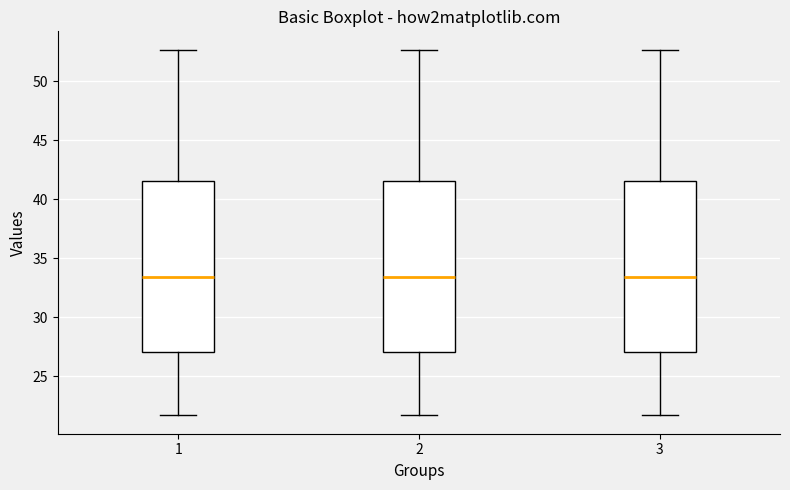

Reading left to right, read every box against the y-axis: the position of its median line, the range the box covers, and the ends of its whiskers. The values are not printed on the chart, so give them approximately, as read against the axis.

1: median 33.5, box 27.0 to 41.5, whiskers 21.5 to 52.5
2: median 33.5, box 27.0 to 41.5, whiskers 21.5 to 52.5
3: median 33.5, box 27.0 to 41.5, whiskers 21.5 to 52.5